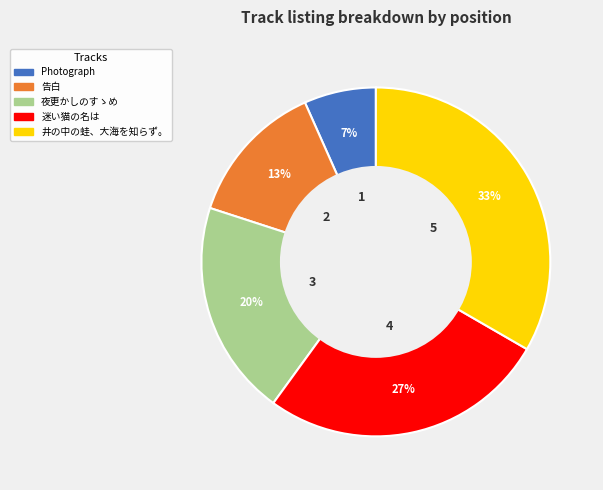

To the nearest percent, what is the combined percentage of 夜更かしのすゝめ and 井の中の蛙、大海を知らず。?

53%